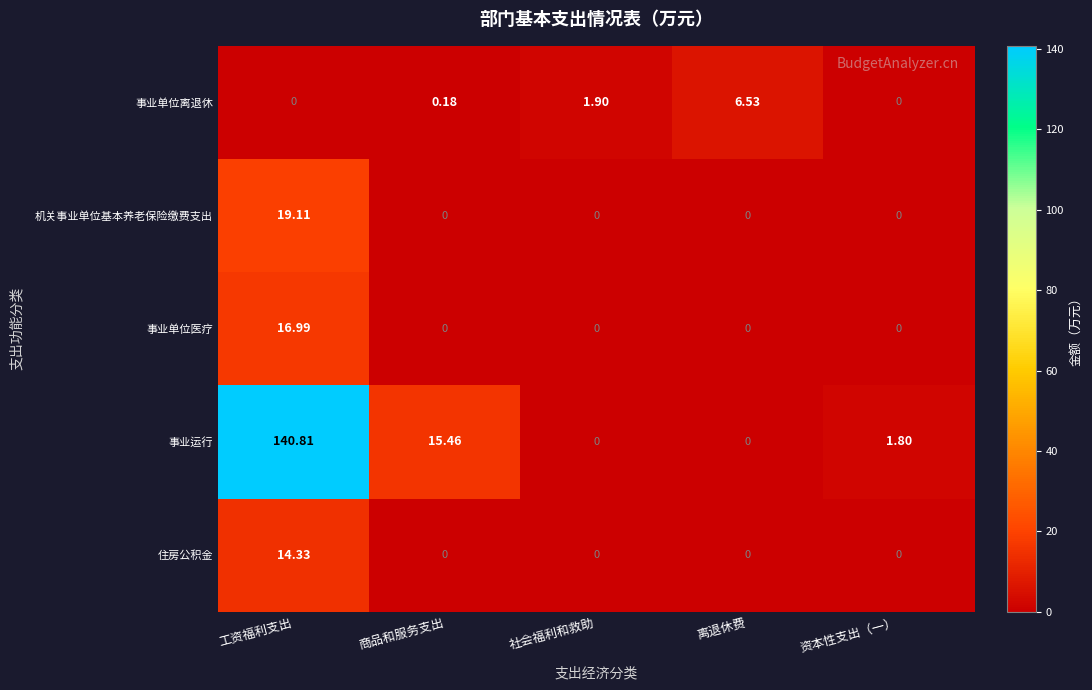

Count the number of data series in this chart.

5